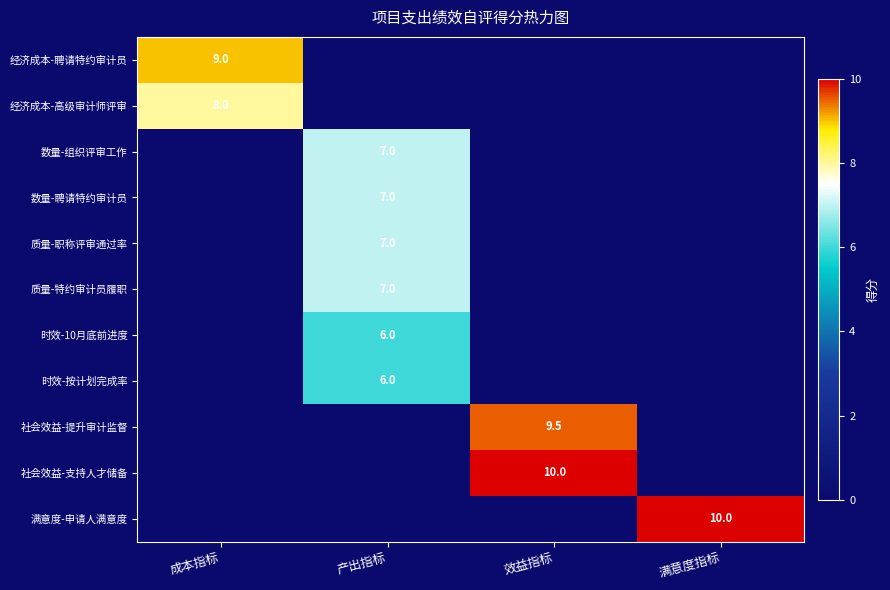

The 时效-按计划完成率 series shows 6.0 at 产出指标. True or false?

True